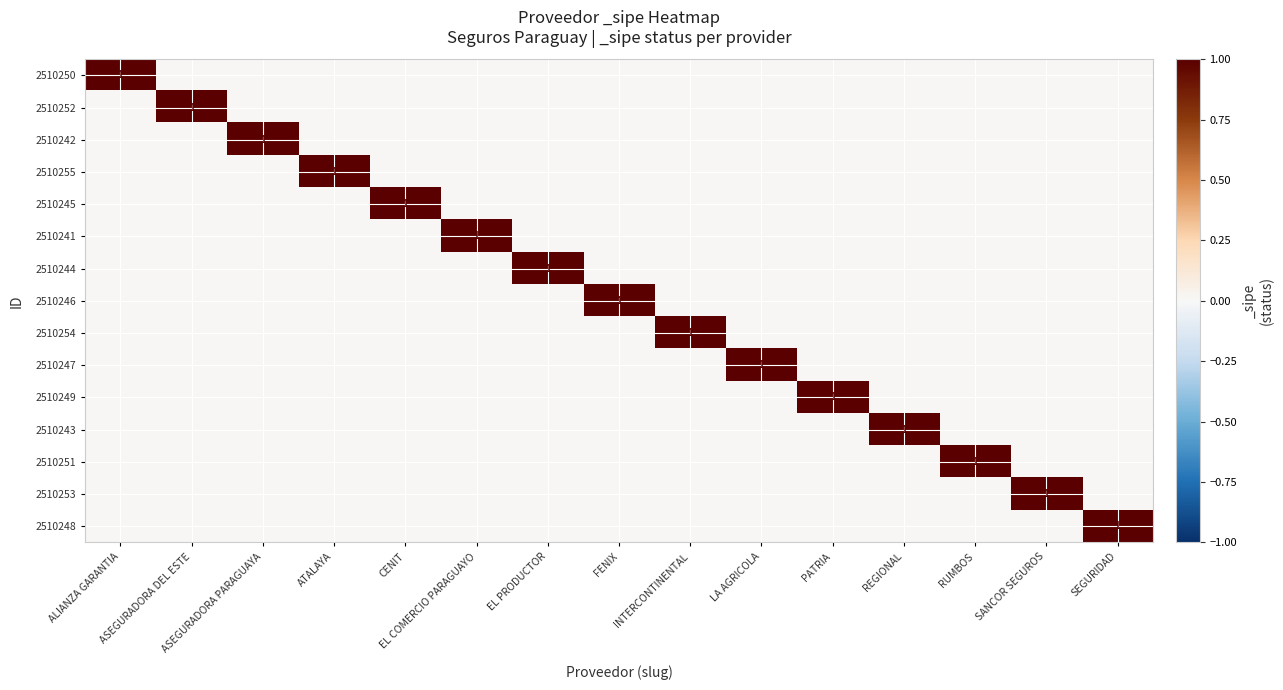

Rank the categories by 2510247 value from highest to lowest.

LA AGRICOLA, ALIANZA GARANTIA, ASEGURADORA DEL ESTE, ASEGURADORA PARAGUAYA, ATALAYA, CENIT, EL COMERCIO PARAGUAYO, EL PRODUCTOR, FENIX, INTERCONTINENTAL, PATRIA, REGIONAL, RUMBOS, SANCOR SEGUROS, SEGURIDAD